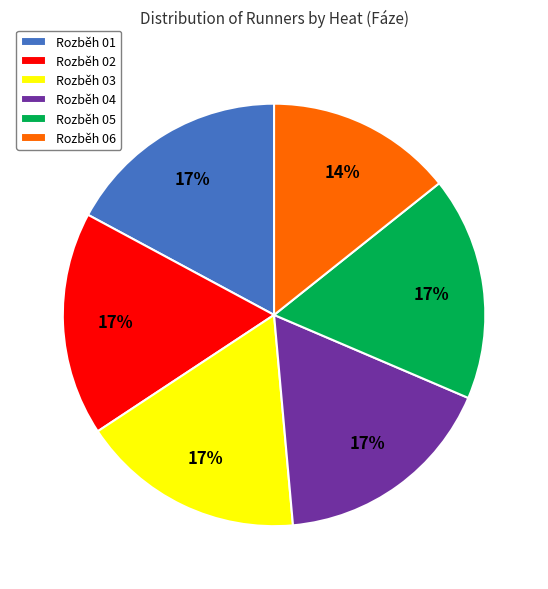

To the nearest percent, what portion does Rozběh 05 represent?

17%